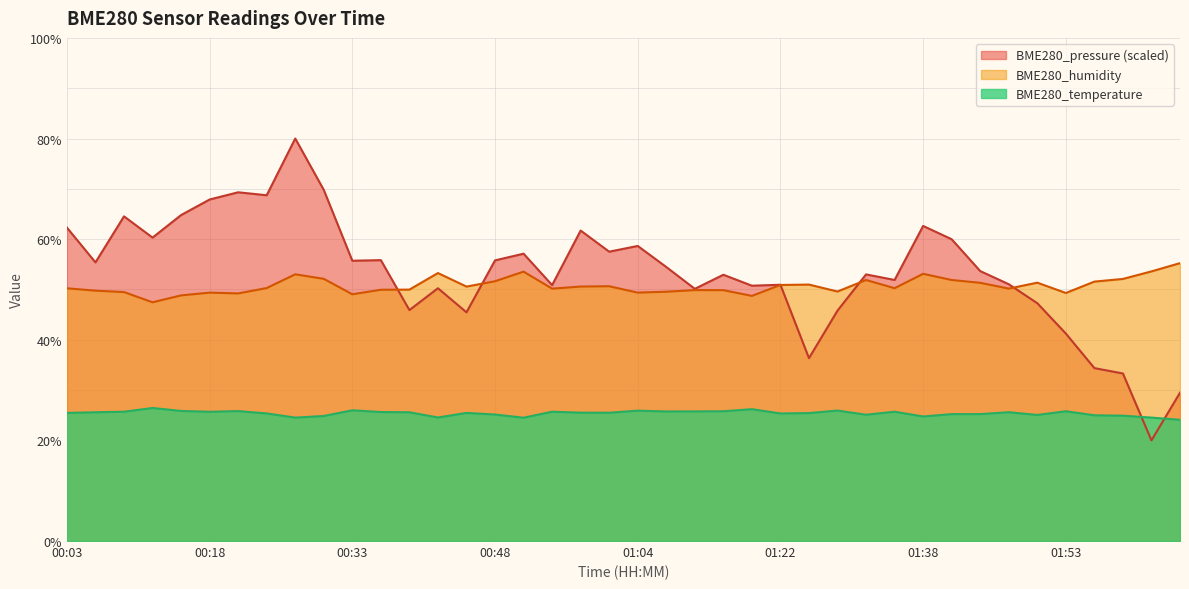

At which label is BME280_pressure closest to 50?

01:10